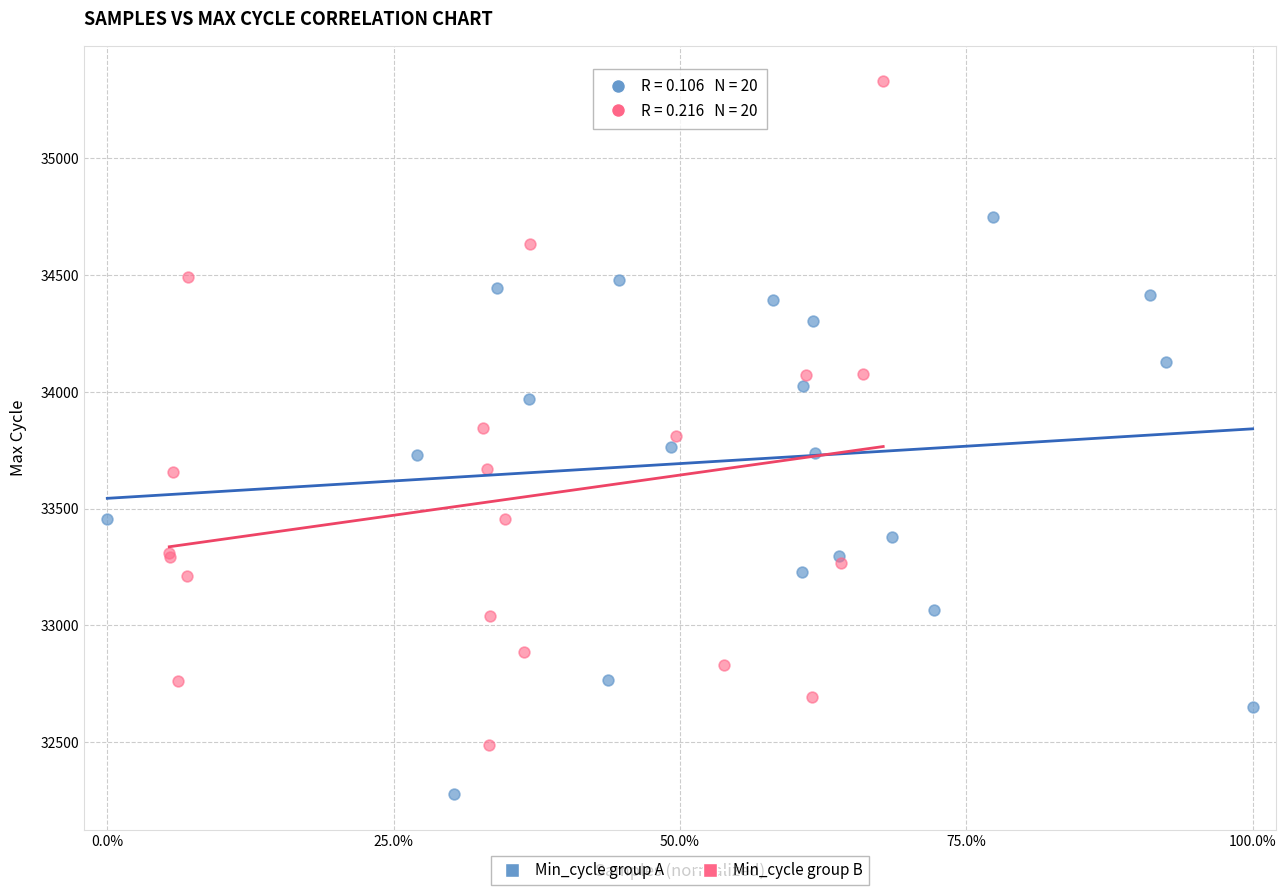

Which series reaches the minimum Y coordinate?

Min_cycle group A